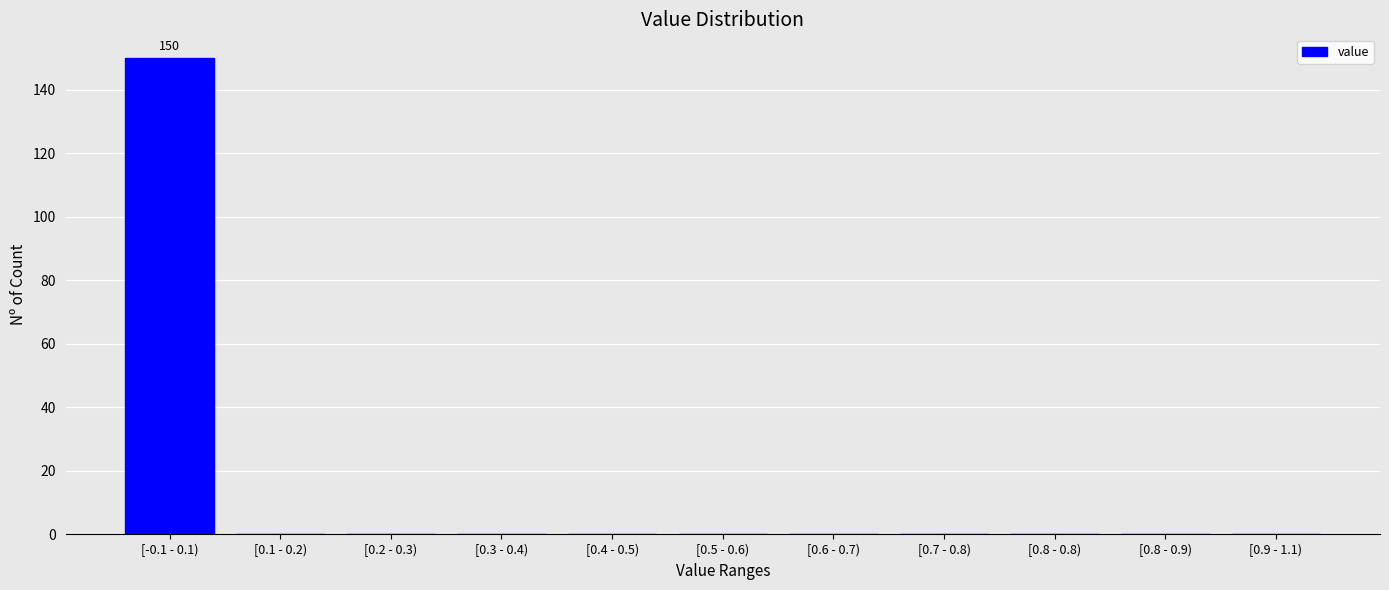

Reading left to right, list all the values displayed in this chart.

[-0.1 - 0.1)=150	[0.1 - 0.2)=0	[0.2 - 0.3)=0	[0.3 - 0.4)=0	[0.4 - 0.5)=0	[0.5 - 0.6)=0	[0.6 - 0.7)=0	[0.7 - 0.8)=0	[0.8 - 0.8)=0	[0.8 - 0.9)=0	[0.9 - 1.1)=0